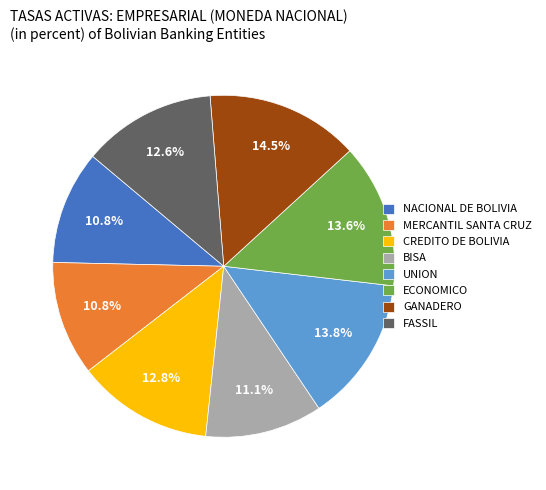

How much of the chart is everything except ECONOMICO?

86.4%